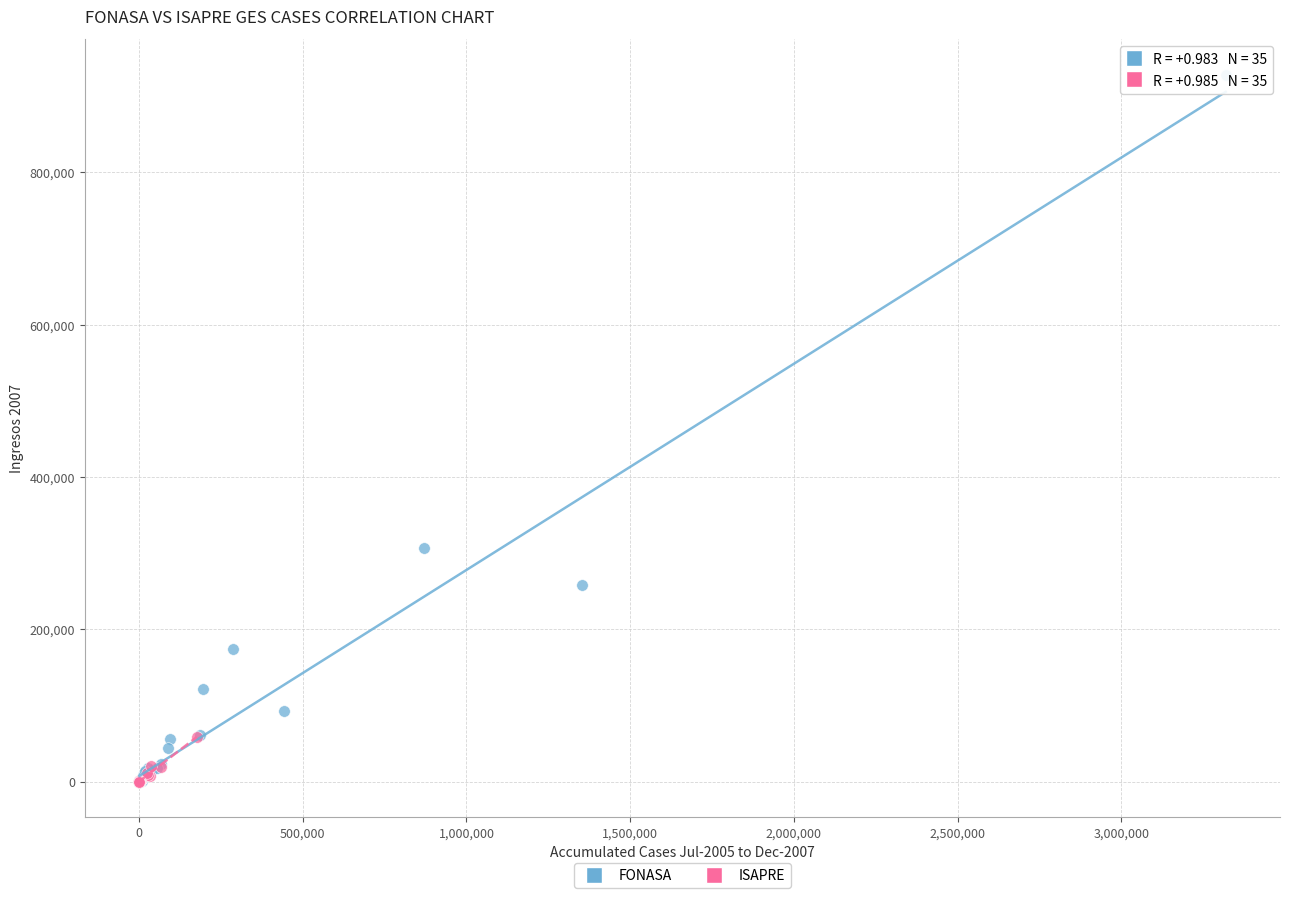

Which series reaches the maximum Y coordinate?

FONASA